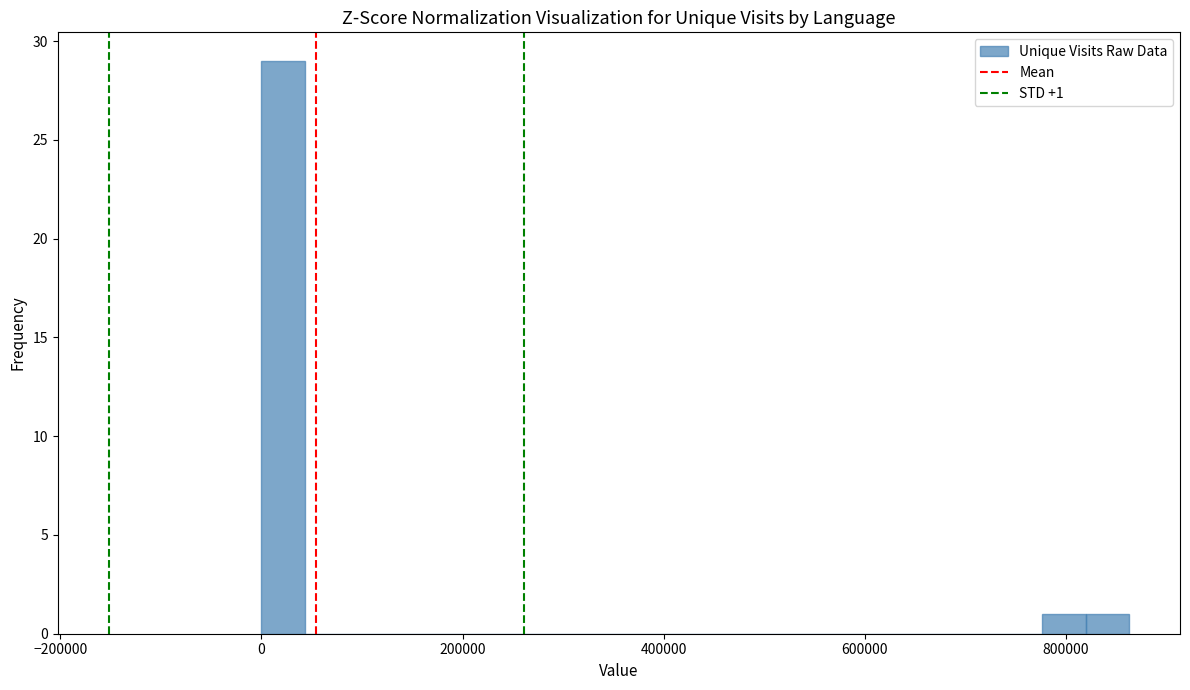

Around what value on the x-axis is the tallest bar? Give the approximate position of its centre, as read against the axis.

20000